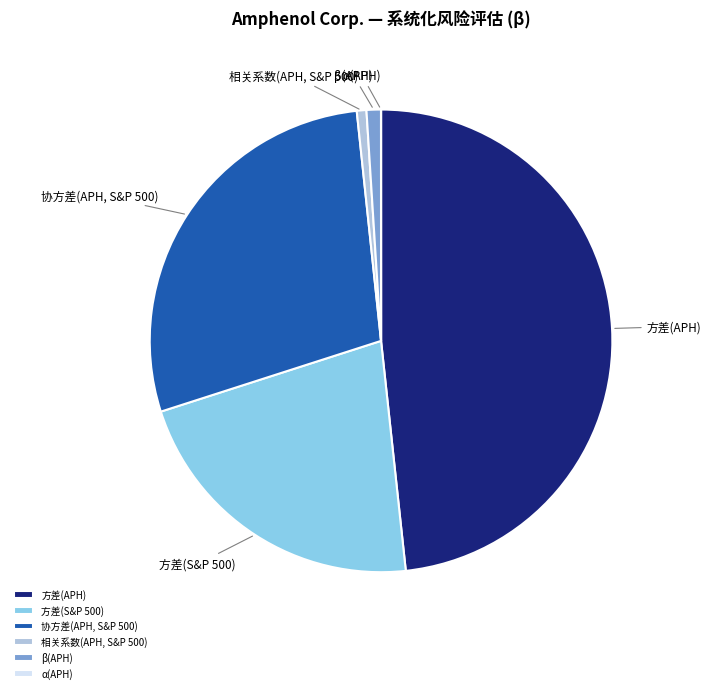

Between 相关系数(APH, S&P 500) and 方差(S&P 500), which is larger?

方差(S&P 500)